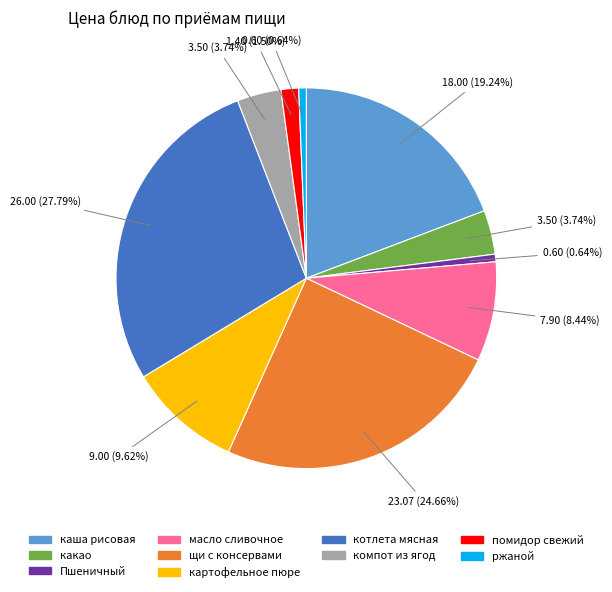

Which category has the biggest portion of the pie?

котлета мясная